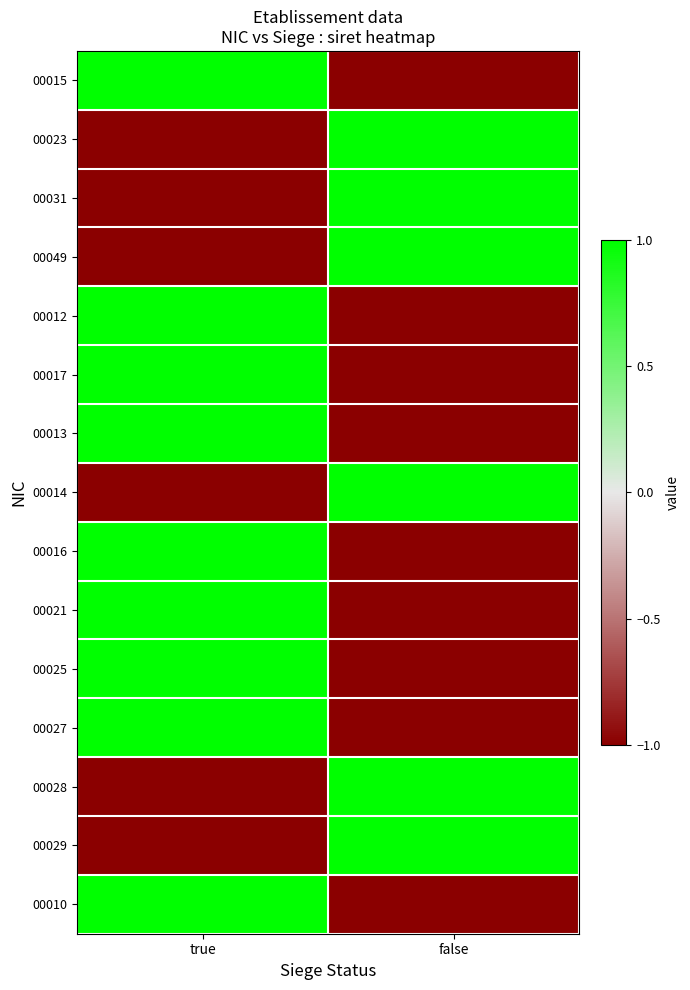

At how many categories does at least one series exceed 0?

2